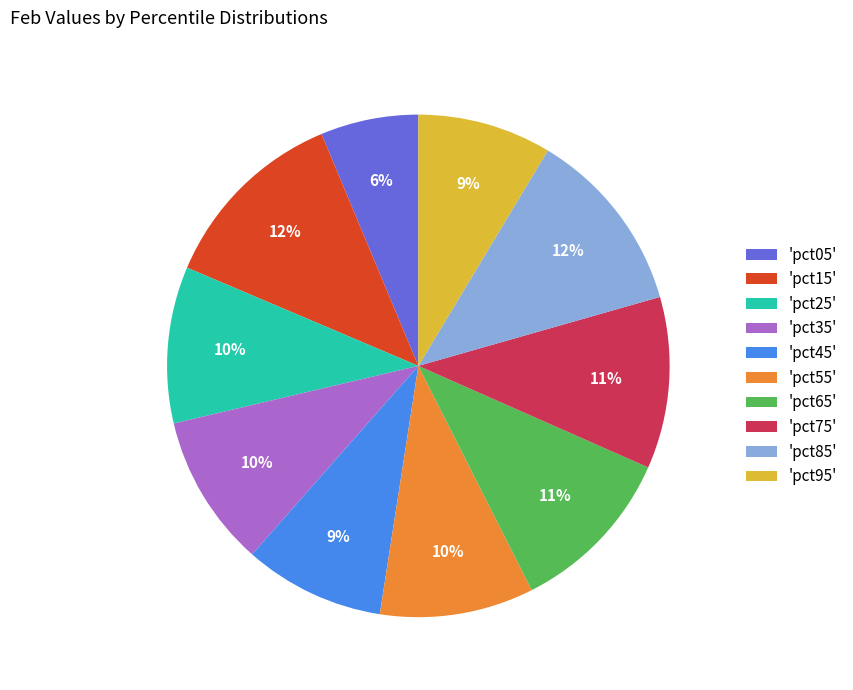

Is the sum of 'pct65' and 'pct95' greater than half?

No